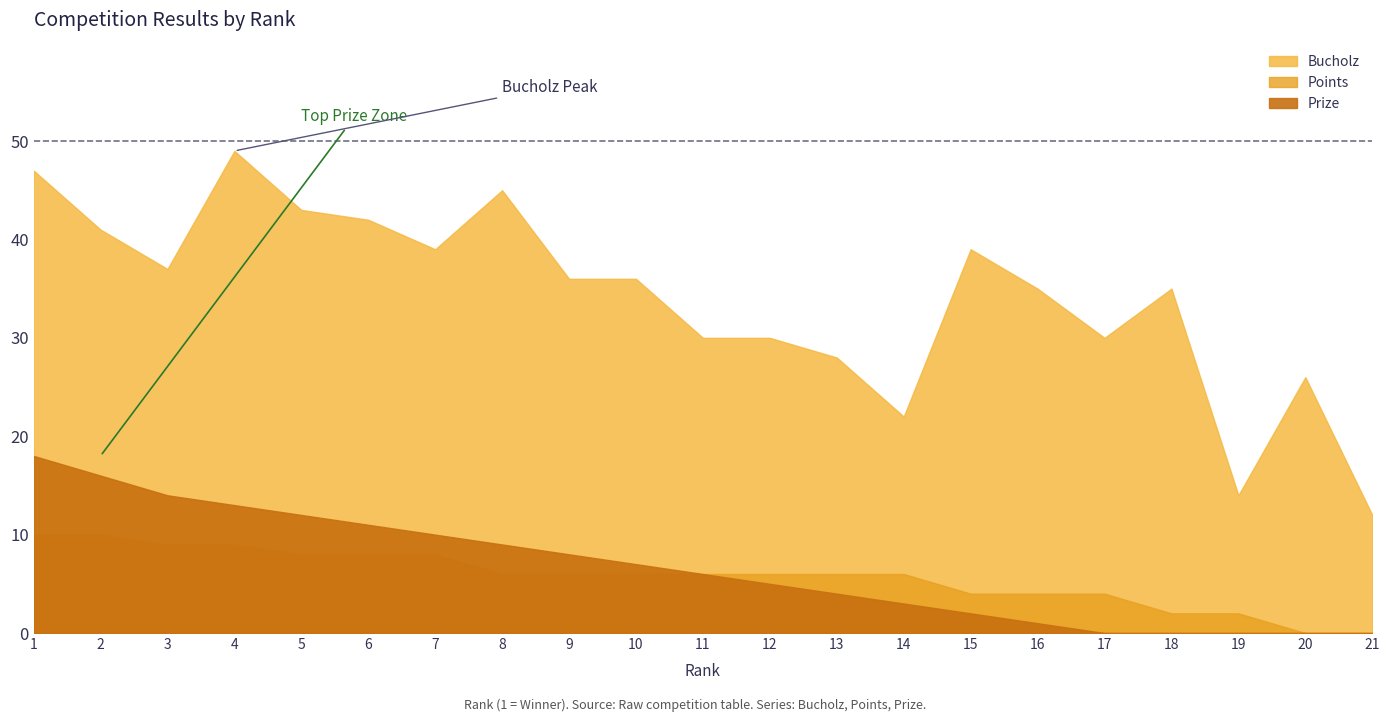

True or false: Prize has a value of 1 at 16.

True